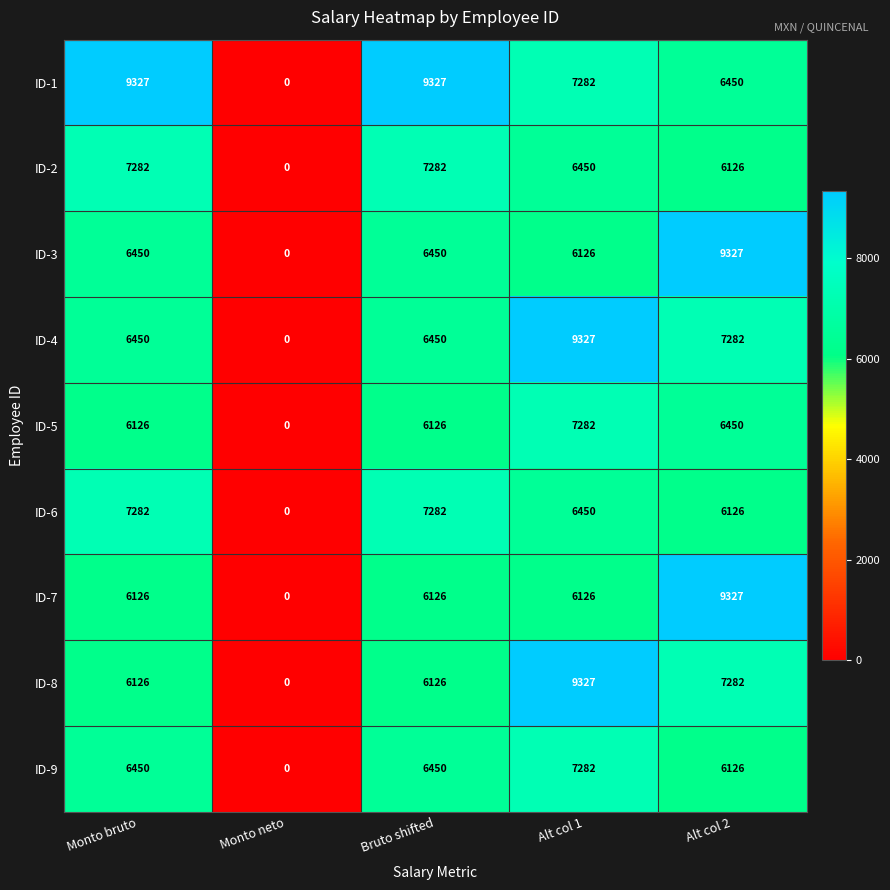

Which series has the largest total across all categories?

ID-1